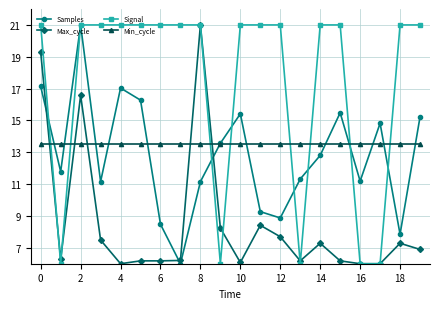

True or false: Max_cycle has more than 1 points higher than both neighbors.

True